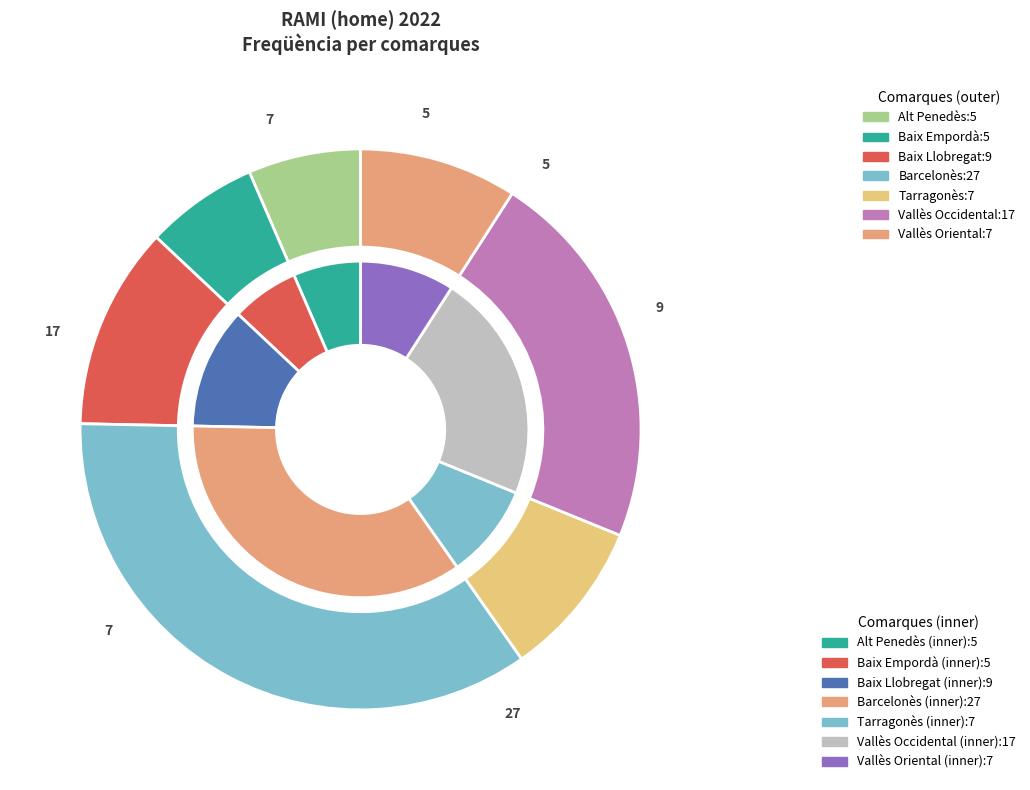

Is it true that Tarragonès is 9% of the pie?

True